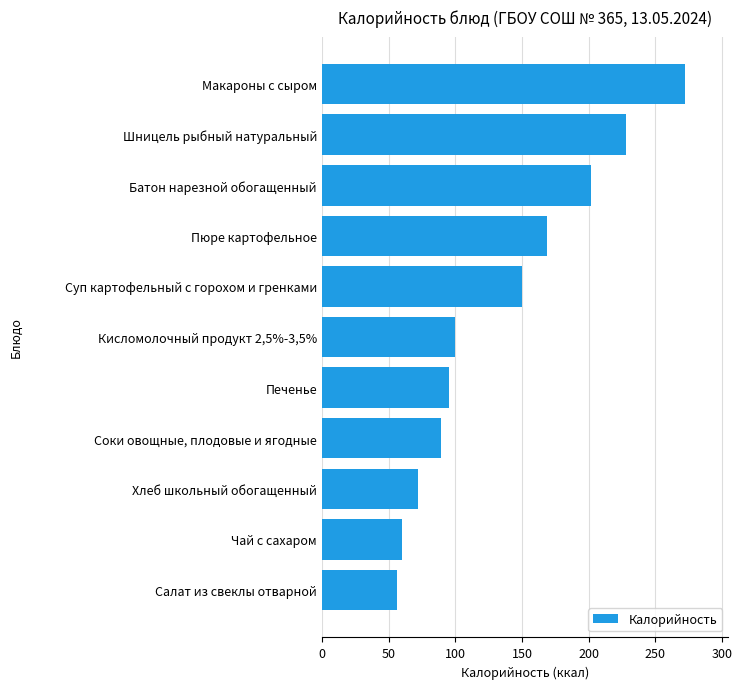

True or false: the data shows 375 at Макароны с сыром.

False